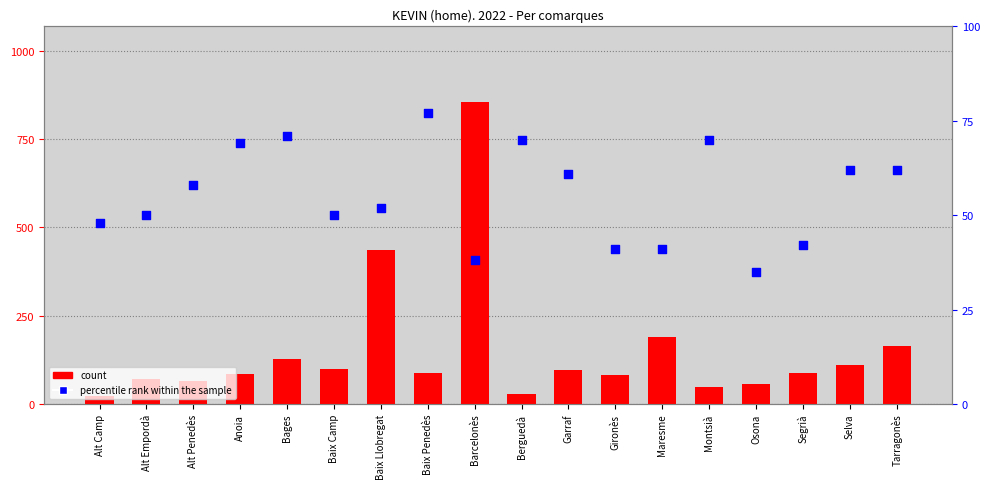

Which series reaches the maximum Y coordinate?

count